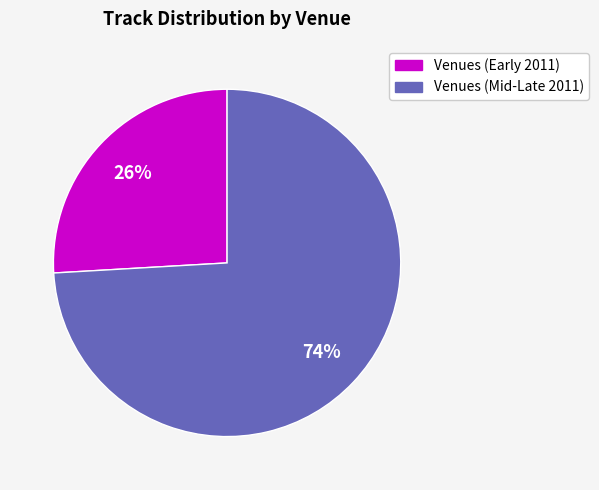

To the nearest percent, what is the average slice percentage?

50%